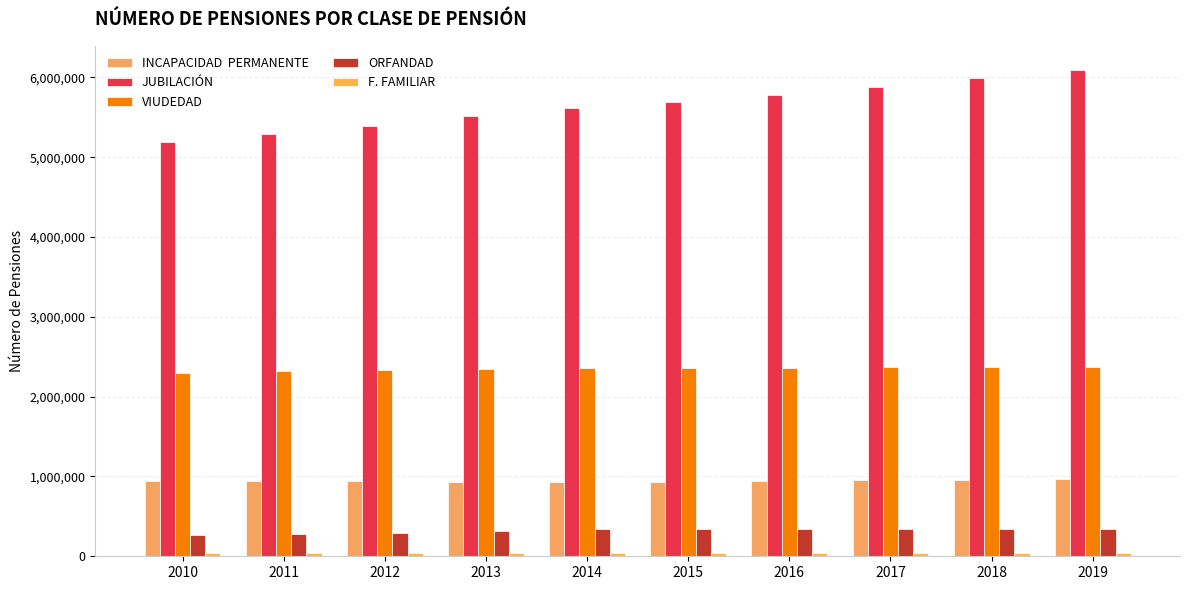

How many groups of bars are there?

10